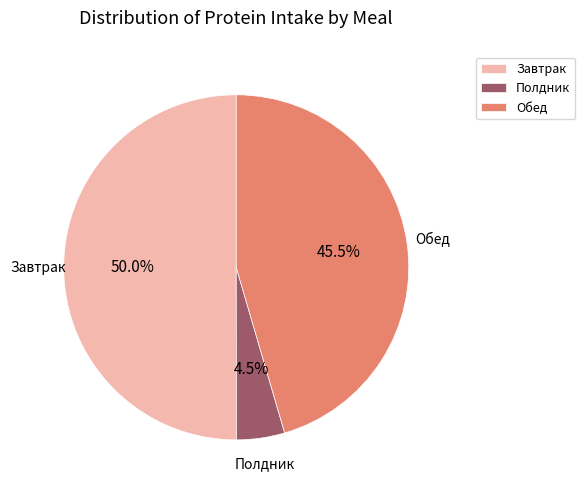

Which slice is the smallest?

Полдник